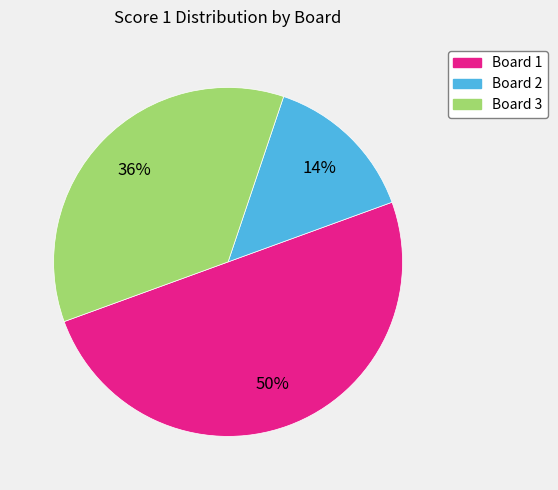

To the nearest percent, what percentage of the pie is Board 3?

36%